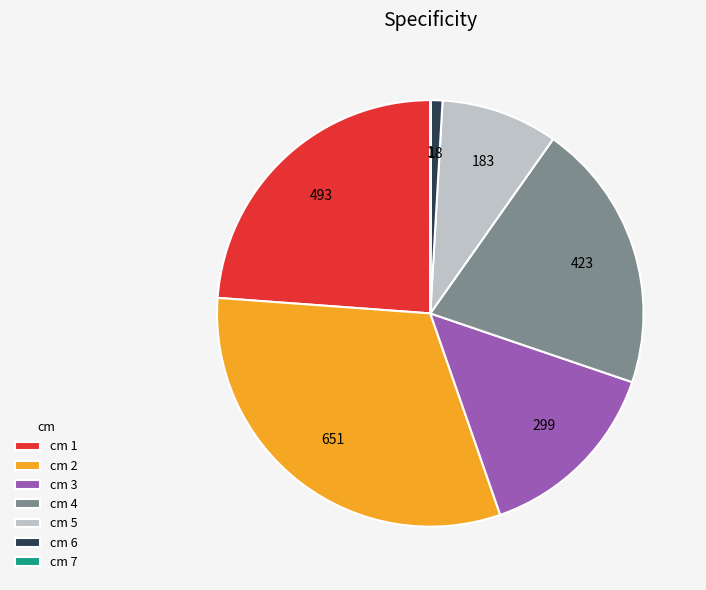

Is the sum of cm 3 and cm 5 greater than half?

No